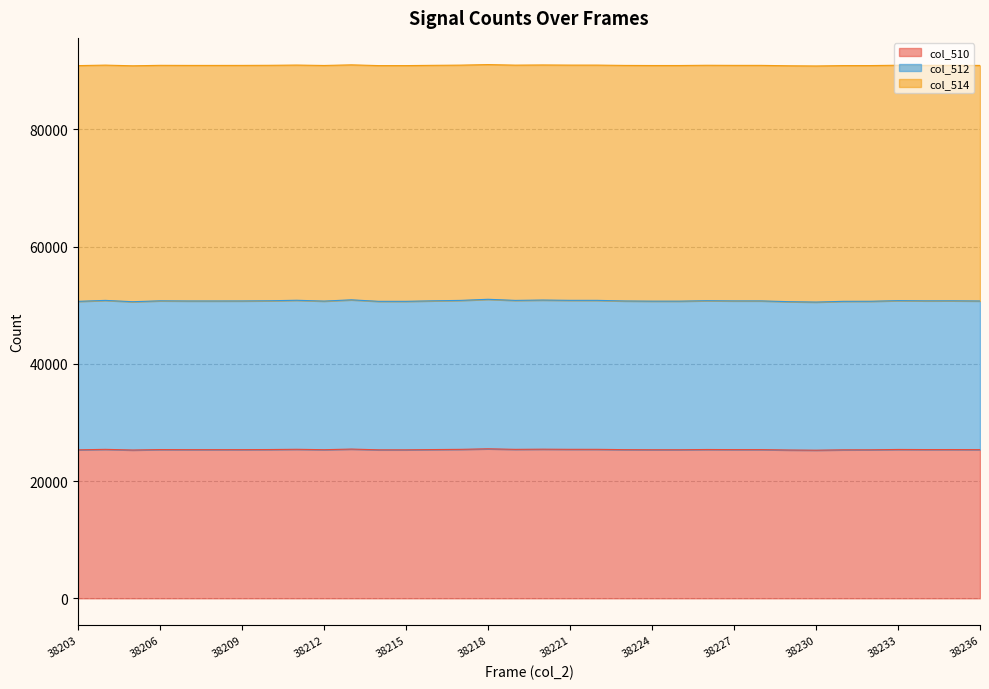

What is the difference between the second highest and minimum values in the col_514 series?

190